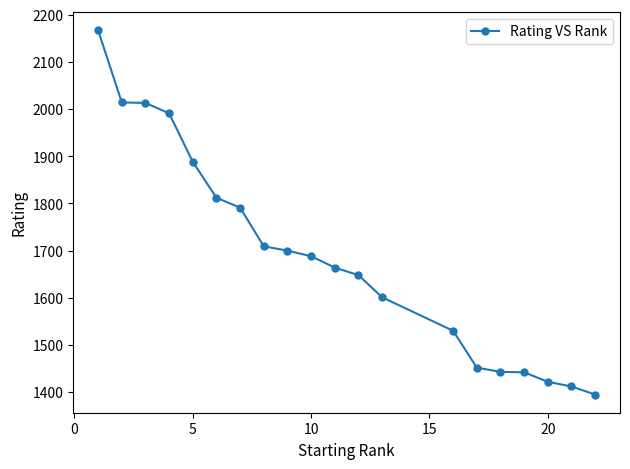

What is the average value?

1689